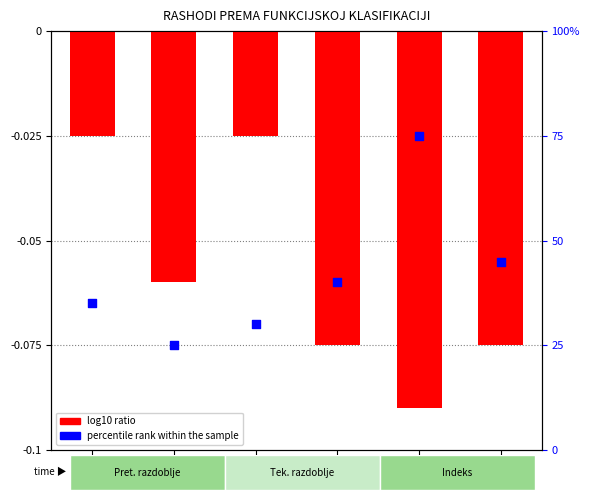

Is the value of log10 ratio at 013 greater than the value of percentile rank within the sample at 021?

No